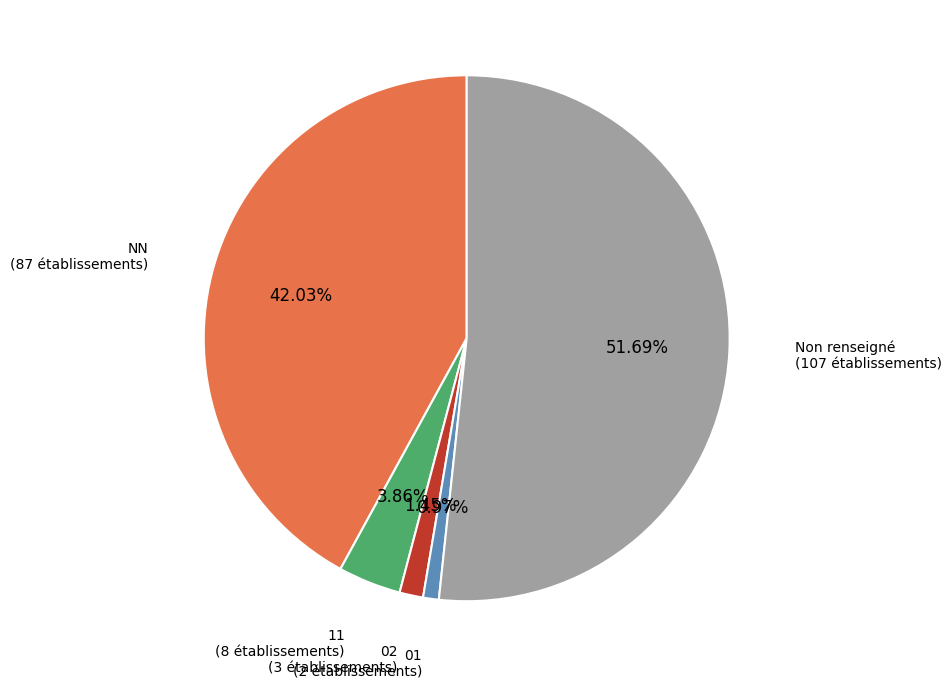

Is there a majority slice in this chart?

Yes